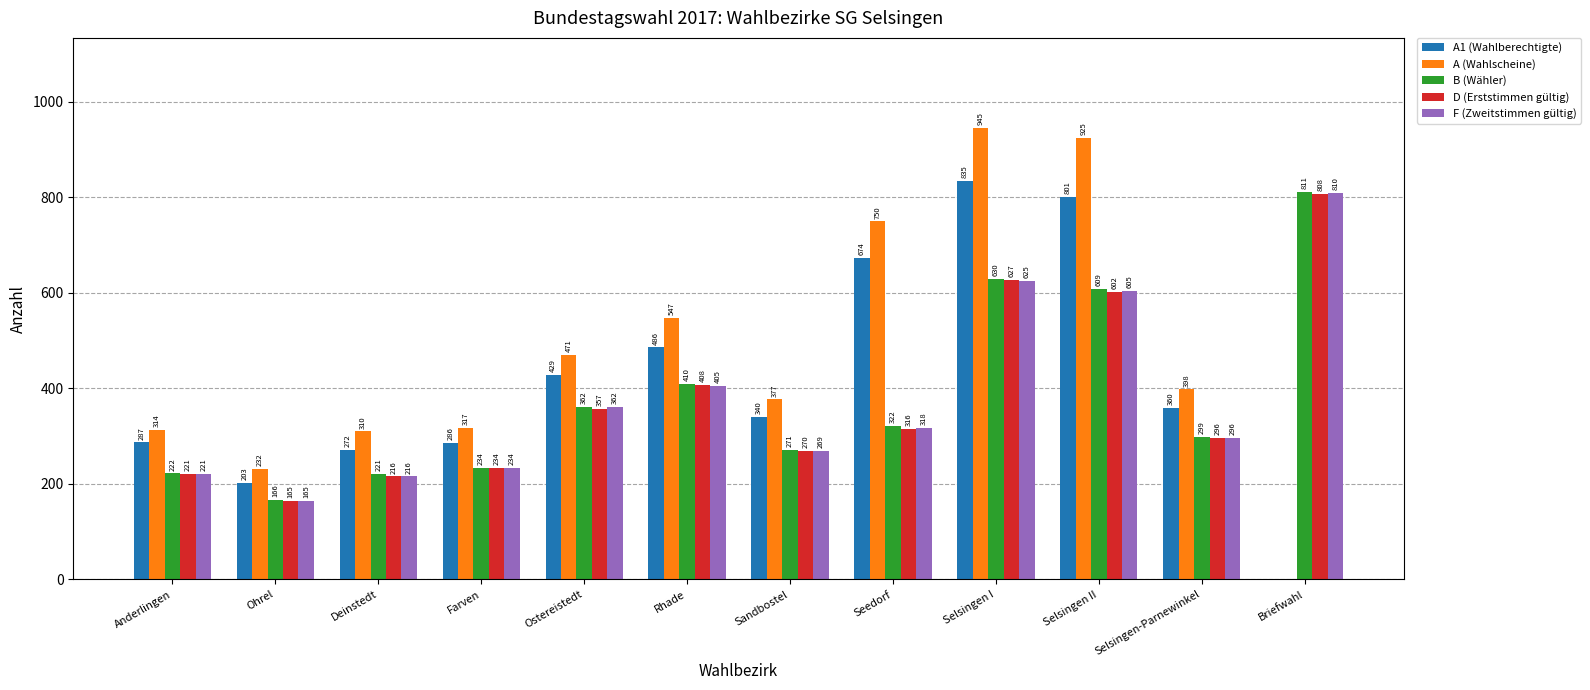

What is the average value of the A1 (Wahlberechtigte) series?

414